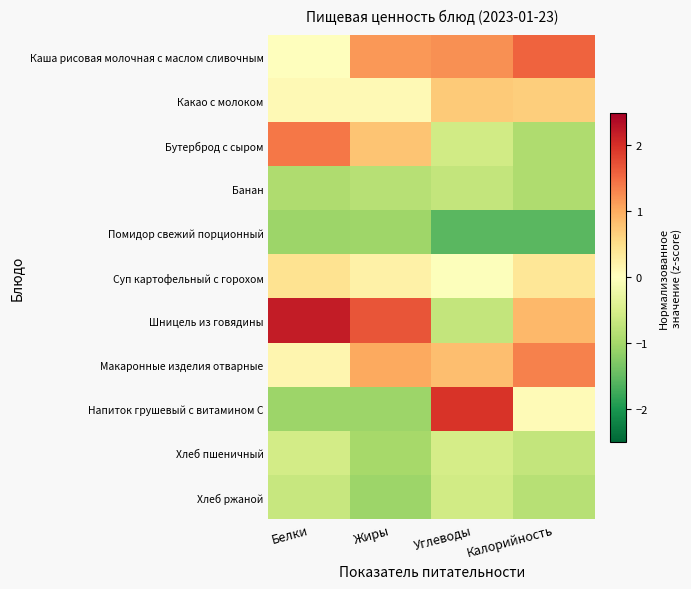

Reading left to right, extract all data points from this chart.

Каша рисовая молочная с маслом сливочным: Белки=-0.0	Жиры=1.2	Углеводы=1.2	Калорийность=1.6
Какао с молоком: Белки=0.1	Жиры=0.1	Углеводы=0.7	Калорийность=0.7
Бутерброд с сыром: Белки=1.4	Жиры=0.8	Углеводы=-0.6	Калорийность=-0.9
Банан: Белки=-0.9	Жиры=-0.8	Углеводы=-0.7	Калорийность=-0.9
Помидор свежий порционный: Белки=-1.1	Жиры=-1.0	Углеводы=-1.6	Калорийность=-1.6
Суп картофельный с горохом: Белки=0.4	Жиры=0.2	Углеводы=-0.0	Калорийность=0.4
Шницель из говядины: Белки=2.2	Жиры=1.7	Углеводы=-0.7	Калорийность=0.9
Макаронные изделия отварные: Белки=0.1	Жиры=1.0	Углеводы=0.8	Калорийность=1.3
Напиток грушевый с витамином С: Белки=-1.1	Жиры=-1.1	Углеводы=2.0	Калорийность=0.1
Хлеб пшеничный: Белки=-0.6	Жиры=-1.0	Углеводы=-0.5	Калорийность=-0.7
Хлеб ржаной: Белки=-0.7	Жиры=-1.1	Углеводы=-0.6	Калорийность=-0.8